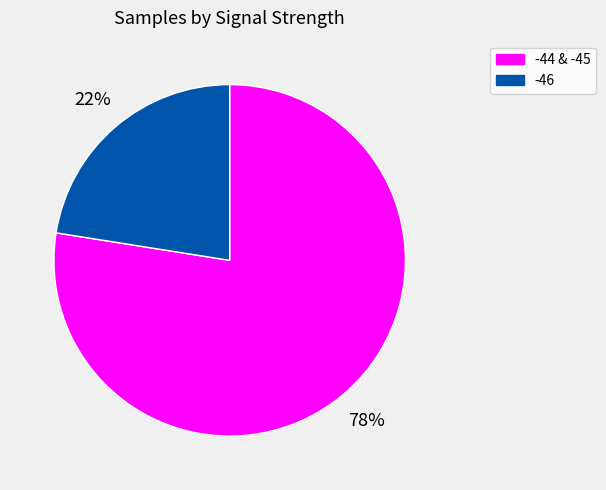

To the nearest percent, what portion does -46 represent?

22%